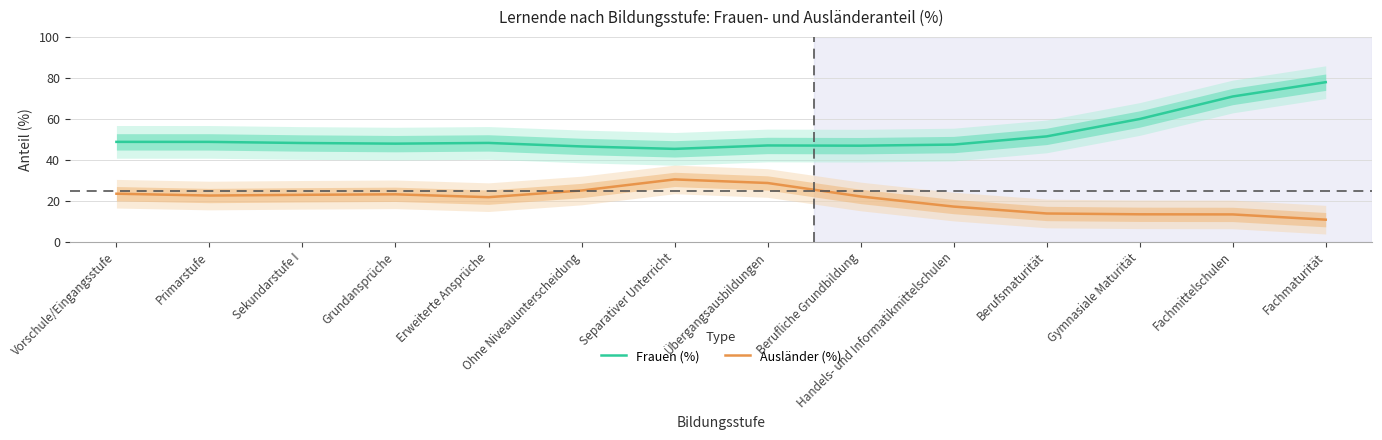

What are all the series names shown in the legend?

Frauen (%), Ausländer (%)